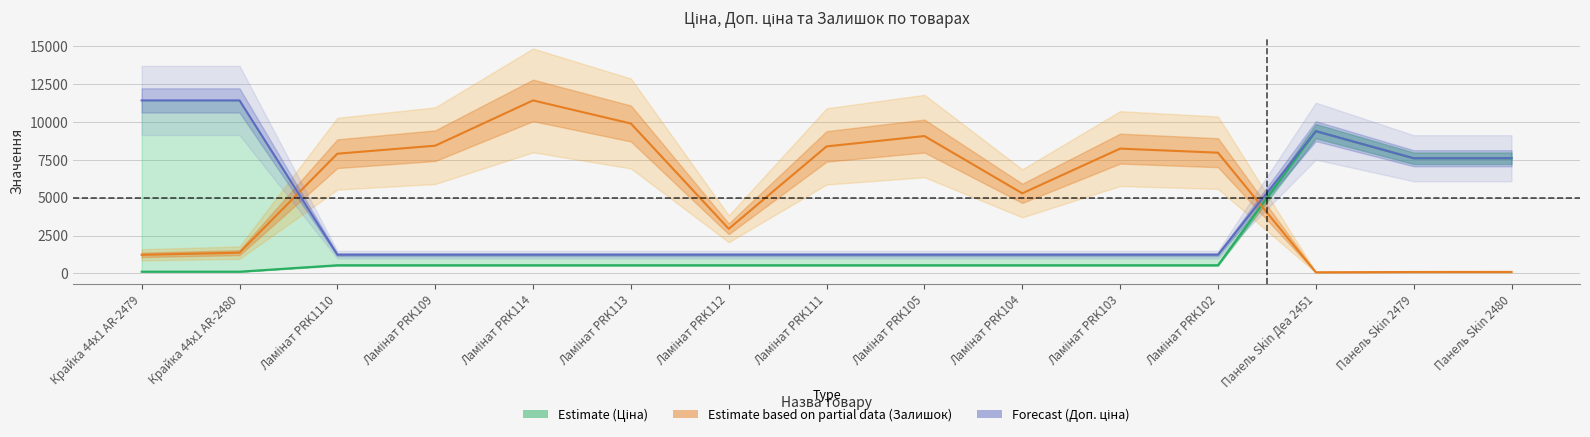

What is the value of the Доп. ціна point at the 15th from the left?

7596.5